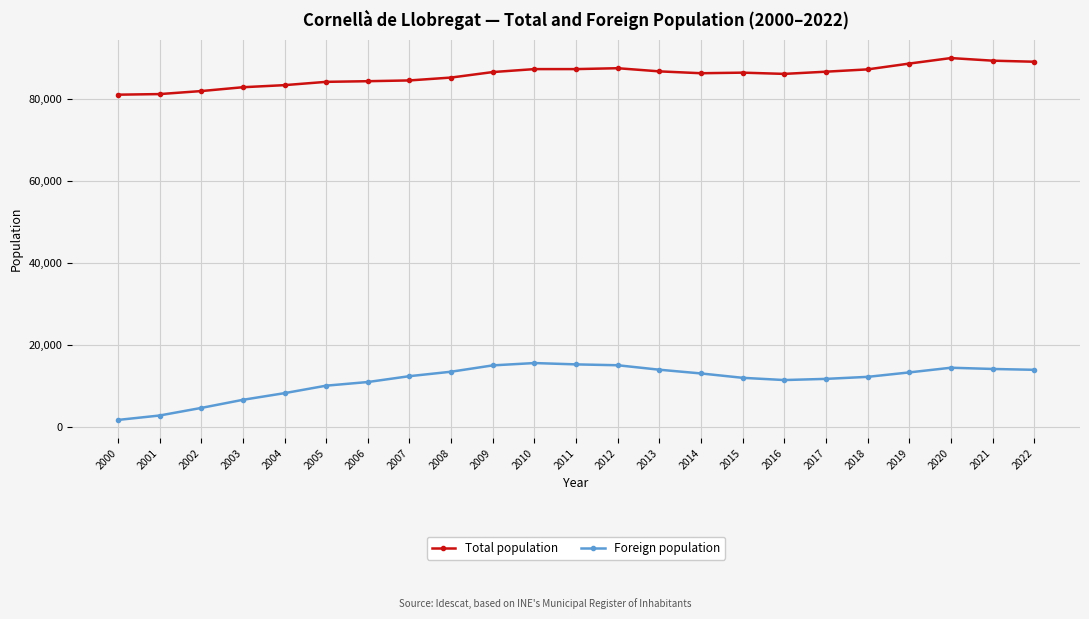

The Total population series shows 87240 at 2010. True or false?

True